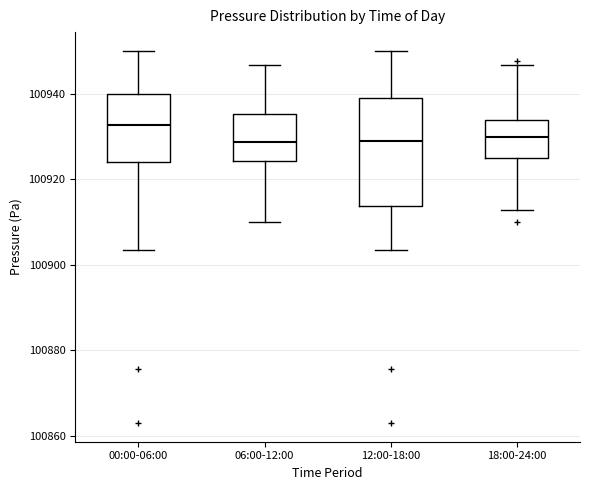

Reading left to right, read every box against the y-axis: the position of its median line, the range the box covers, and the ends of its whiskers. The values are not printed on the chart, so give them approximately, as read against the axis.

00:00-06:00: median 100932, box 100924 to 100940, whiskers 100904 to 100950
06:00-12:00: median 100928, box 100924 to 100936, whiskers 100910 to 100946
12:00-18:00: median 100930, box 100914 to 100940, whiskers 100904 to 100950
18:00-24:00: median 100930, box 100926 to 100934, whiskers 100912 to 100946